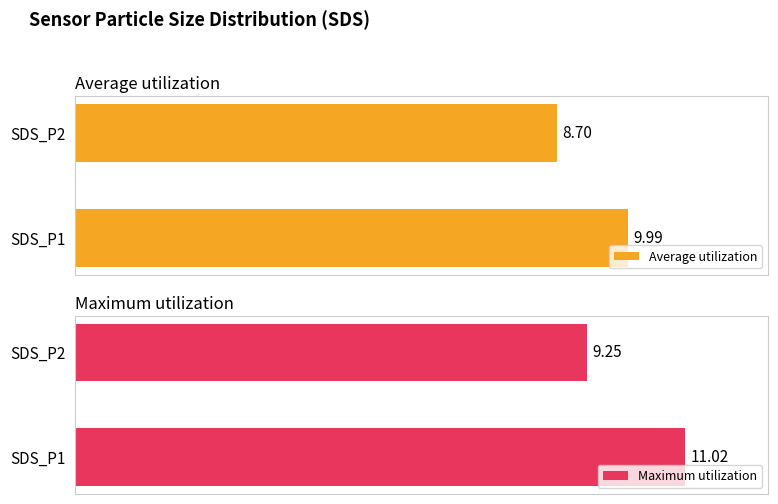

Rank the series by their average value, from lowest to highest.

Average utilization, Maximum utilization